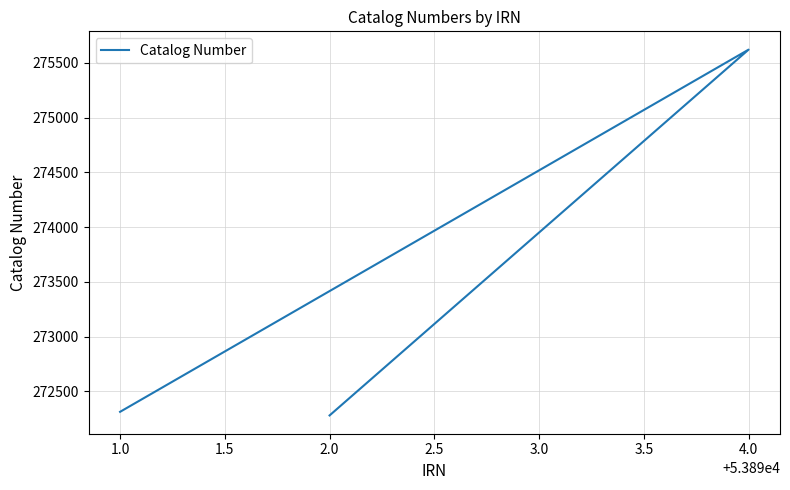

How many series are shown in this chart?

1